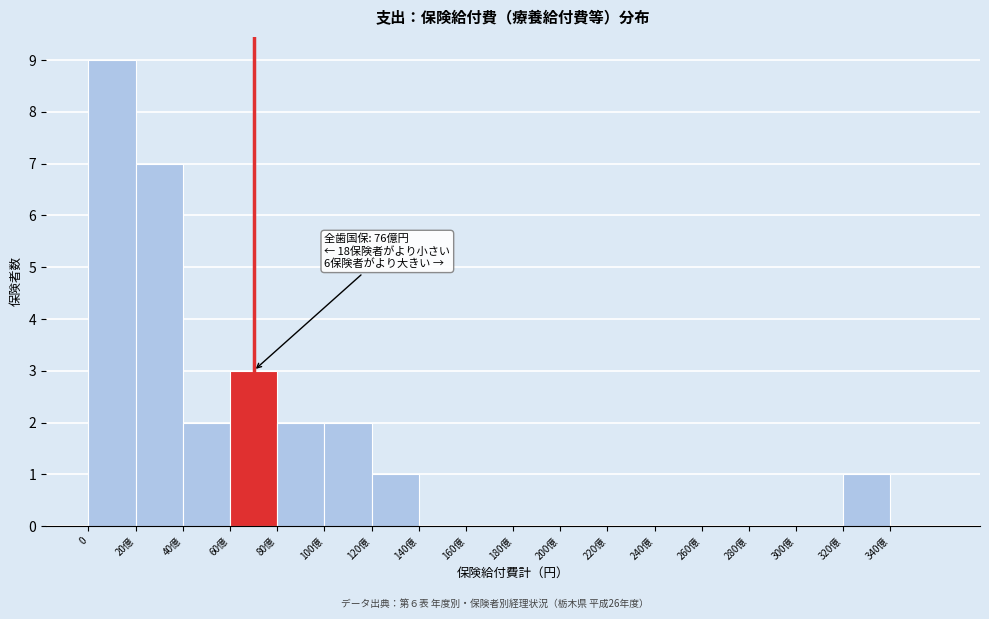

Reading right to left, list all the values displayed in this chart.

340億=0	320億=1	300億=0	280億=0	260億=0	240億=0	220億=0	200億=0	180億=0	160億=0	140億=0	120億=1	100億=2	80億=2	60億=3	40億=2	20億=7	0=9